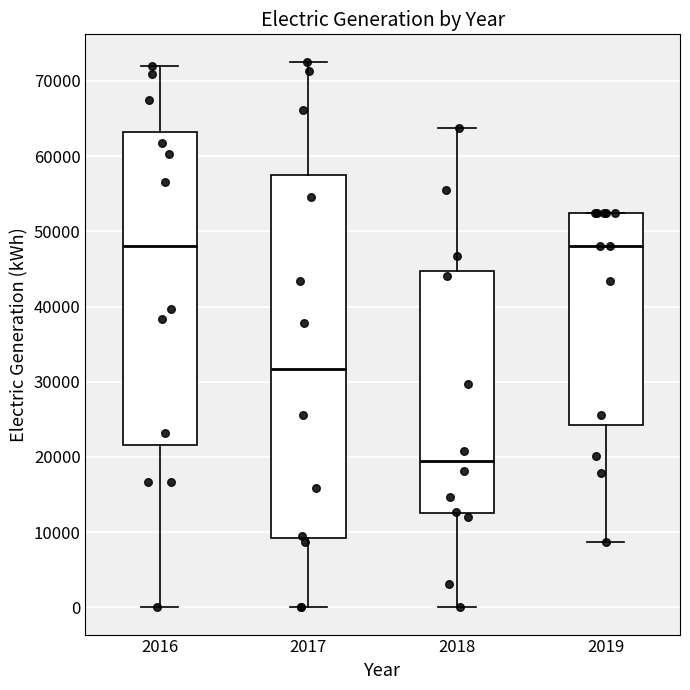

Comparing the boxes themselves (not the whiskers), which one is the tallest?

2017